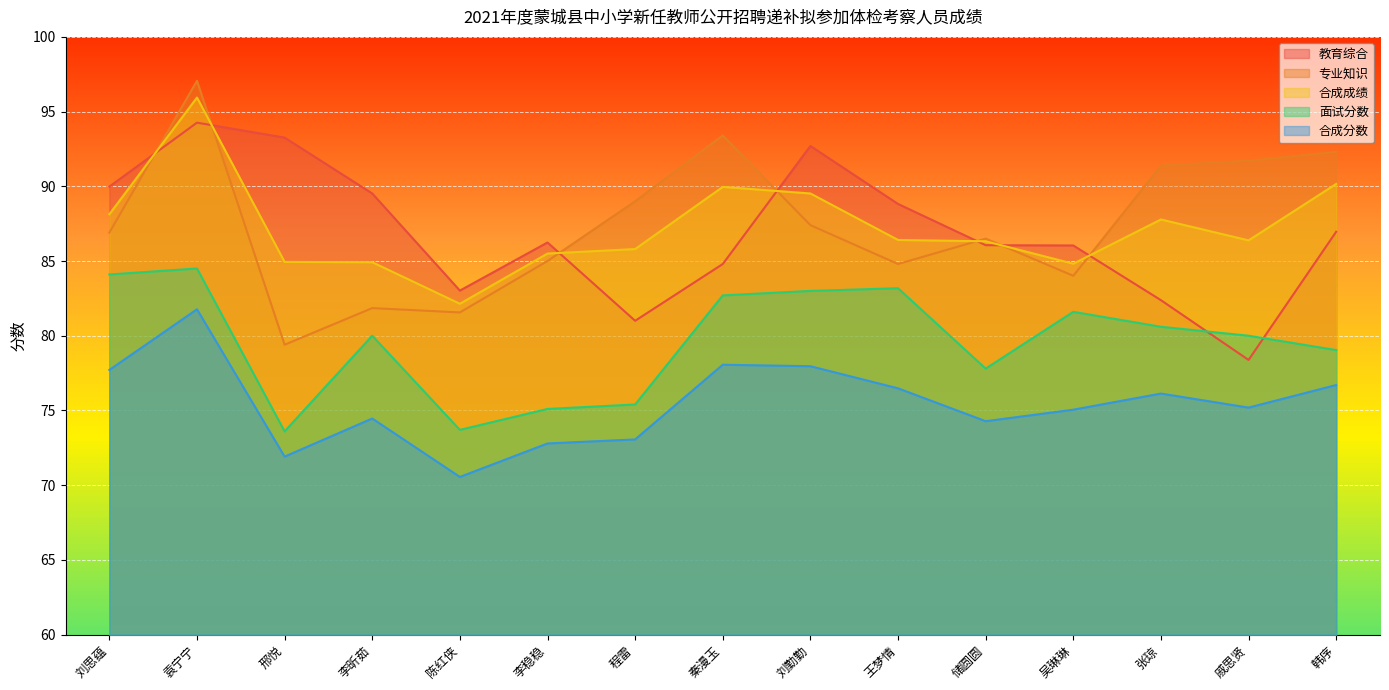

Between 李昕茹 and 邢悦, which is larger?

邢悦